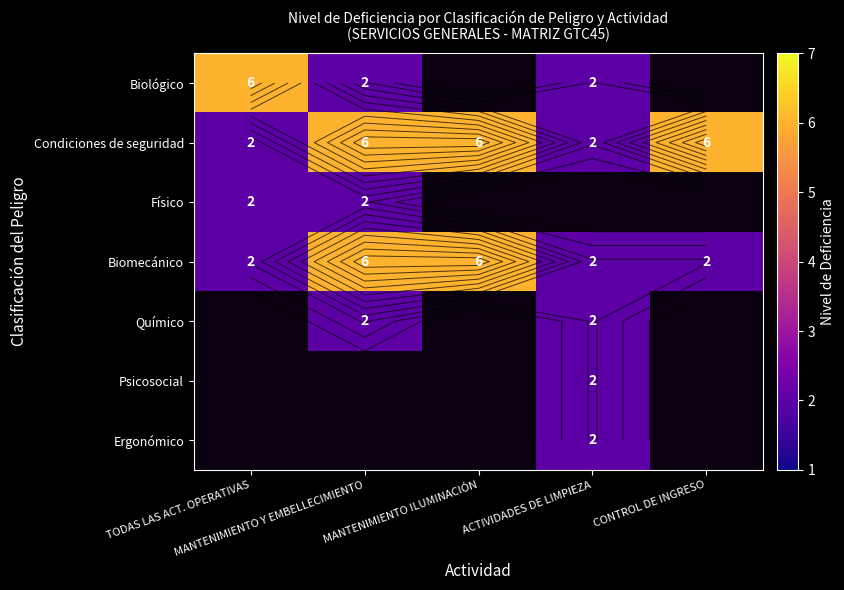

What is the sum of all Biomecánico values?

18.0